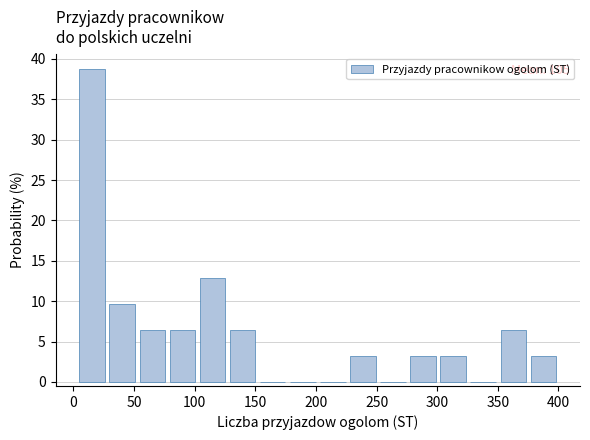

Which range on the x-axis has the tallest bar?

5 to 30